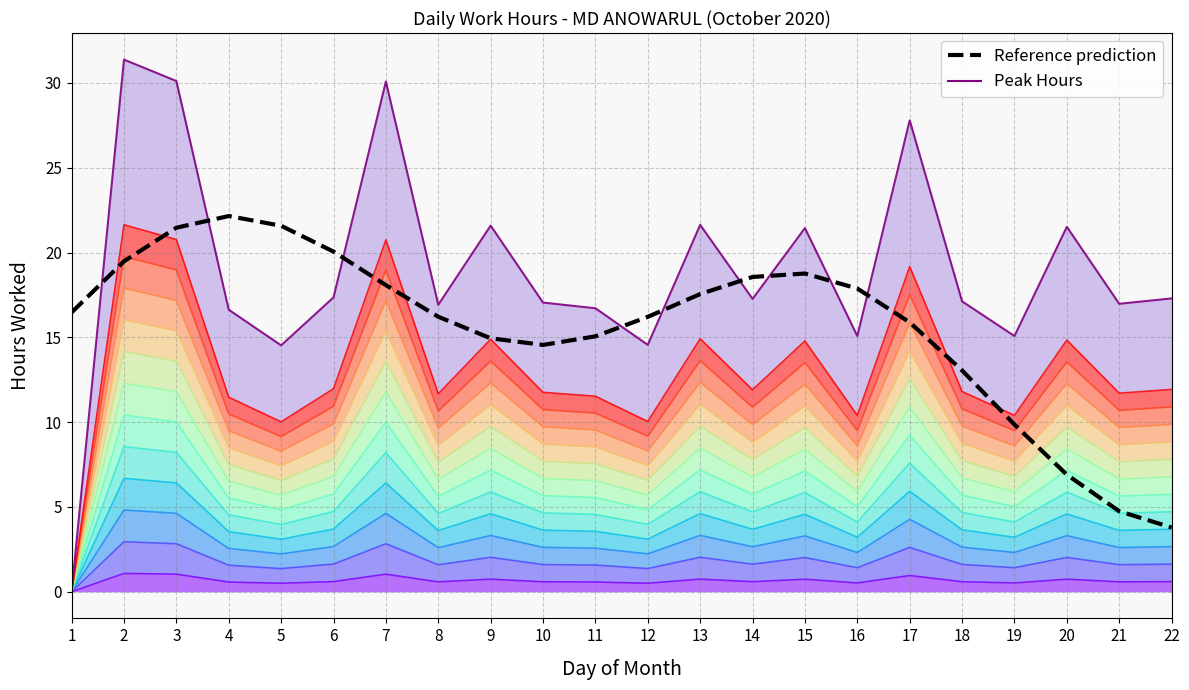

Which series ends up on top after the final intersection of Peak Hours and Reference prediction?

Peak Hours